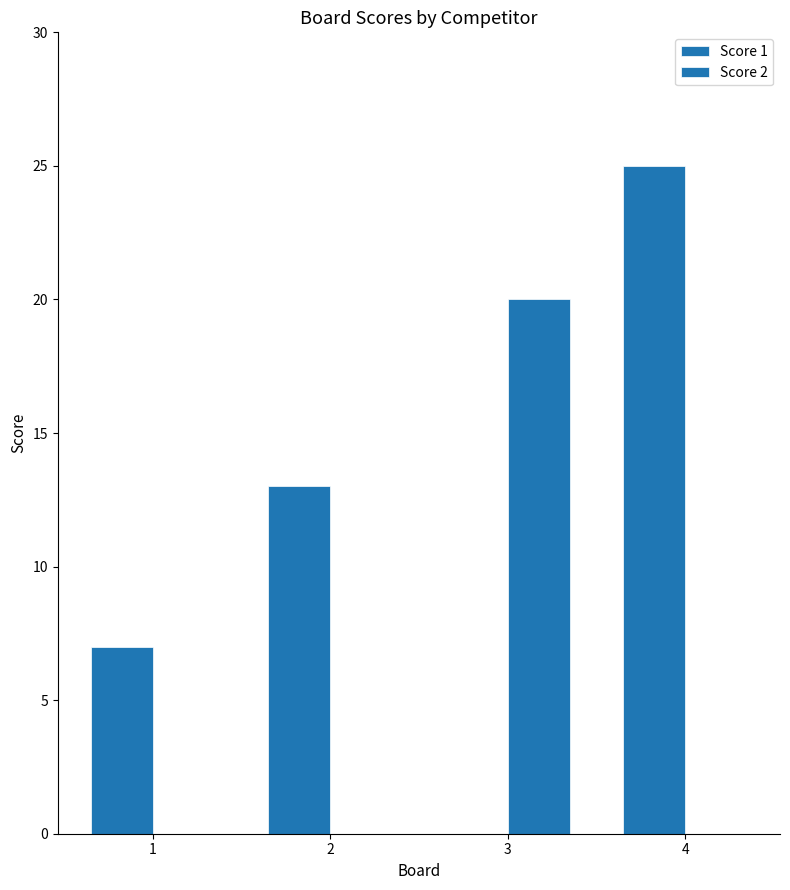

What is the greatest value displayed?

25